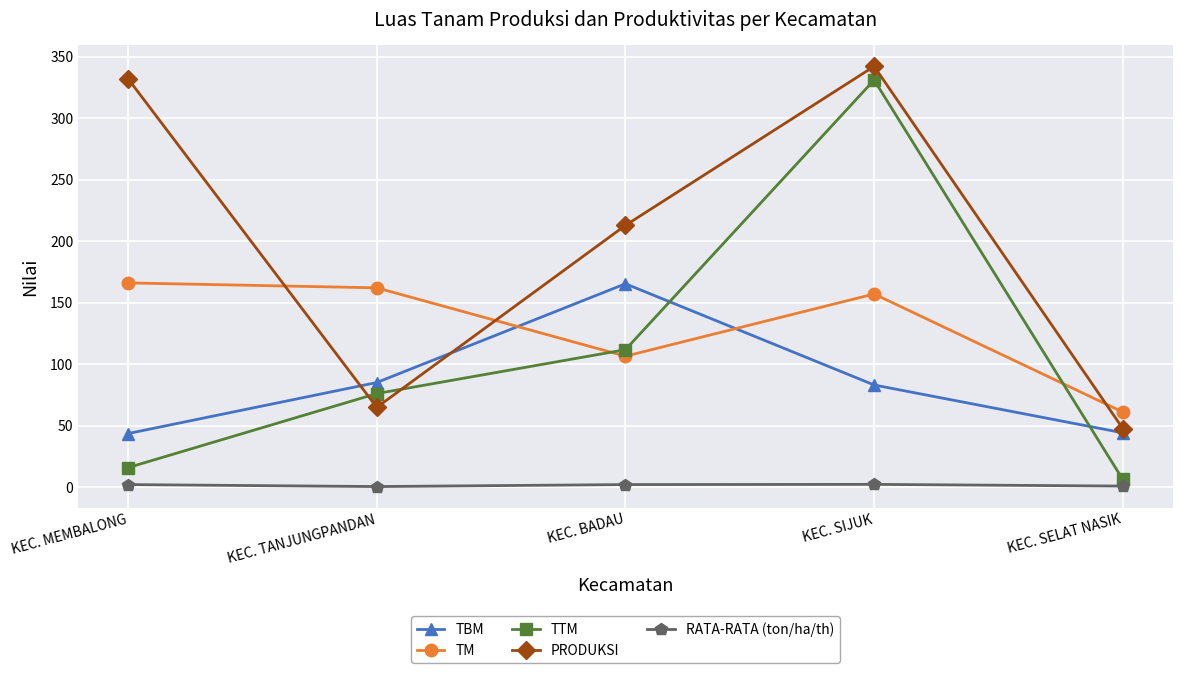

Which category has the highest value across all series?

KEC. SIJUK